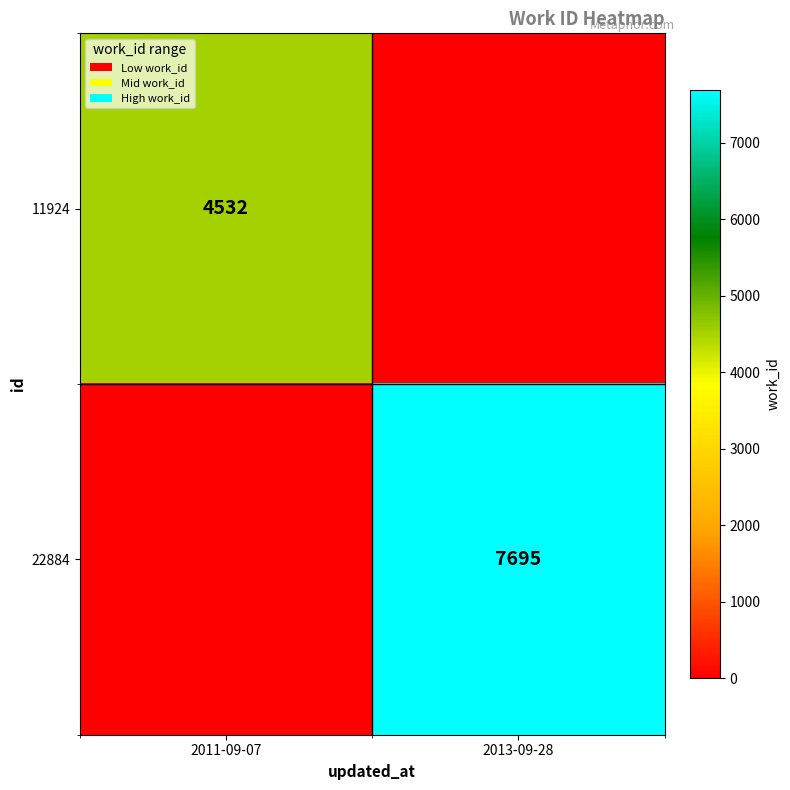

True or false: 11924 has a value of 1778 at 2011-09-07.

False